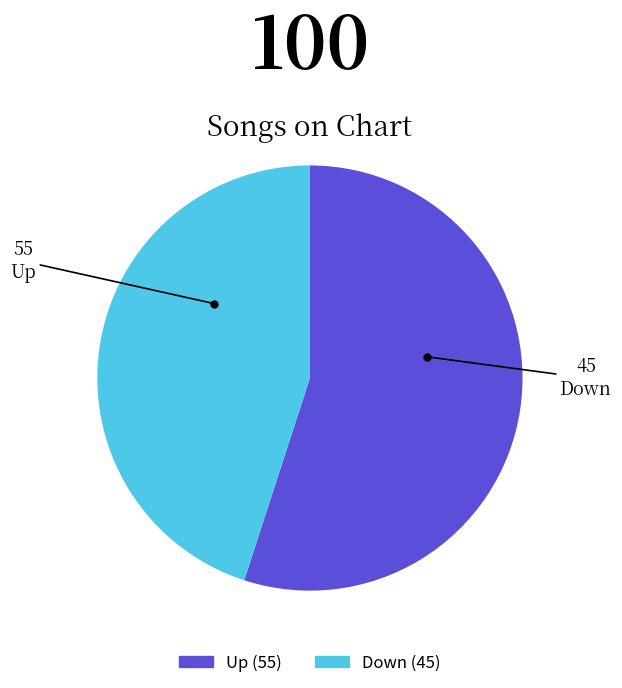

Is there a majority slice in this chart?

Yes